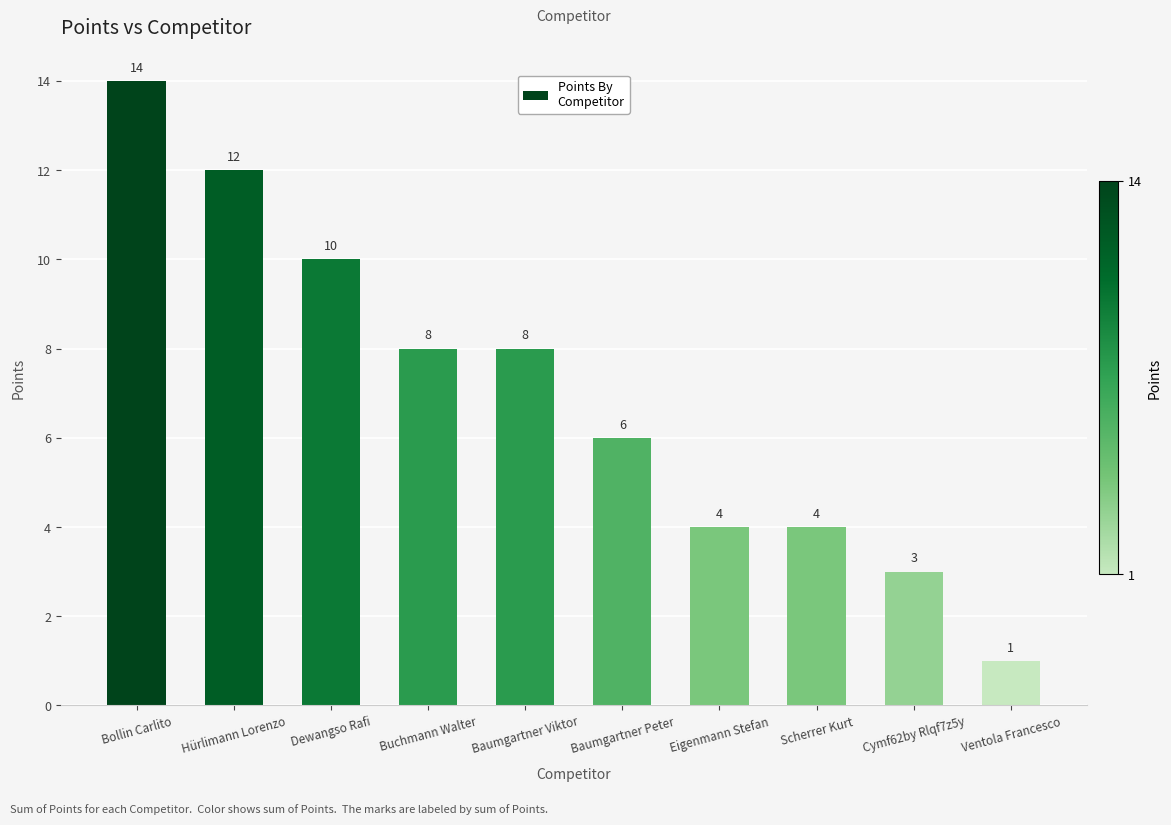

What value does the data have at Buchmann Walter, to the nearest 10?

10